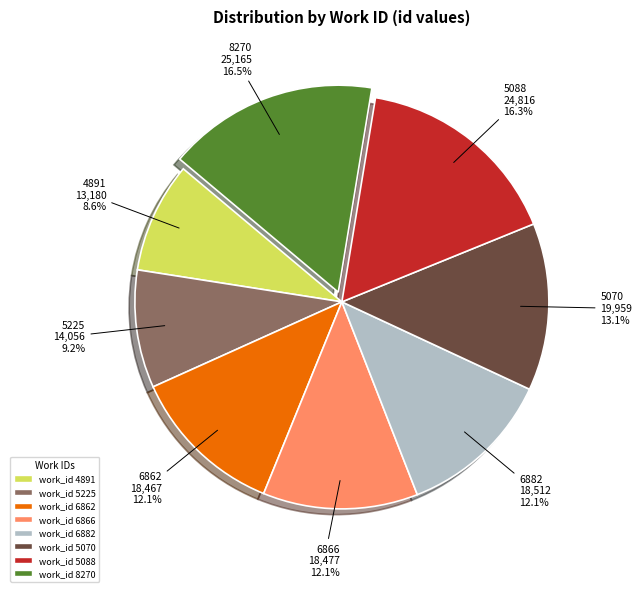

Does any single category account for the majority?

No